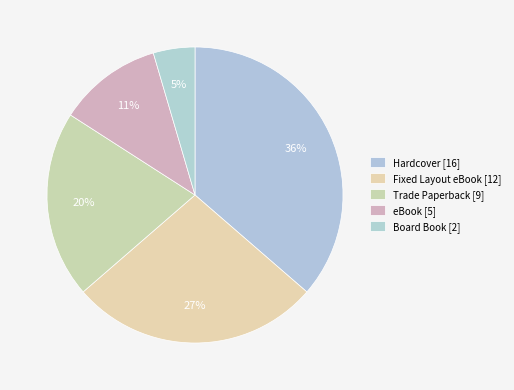

How many segments does this pie chart have?

5